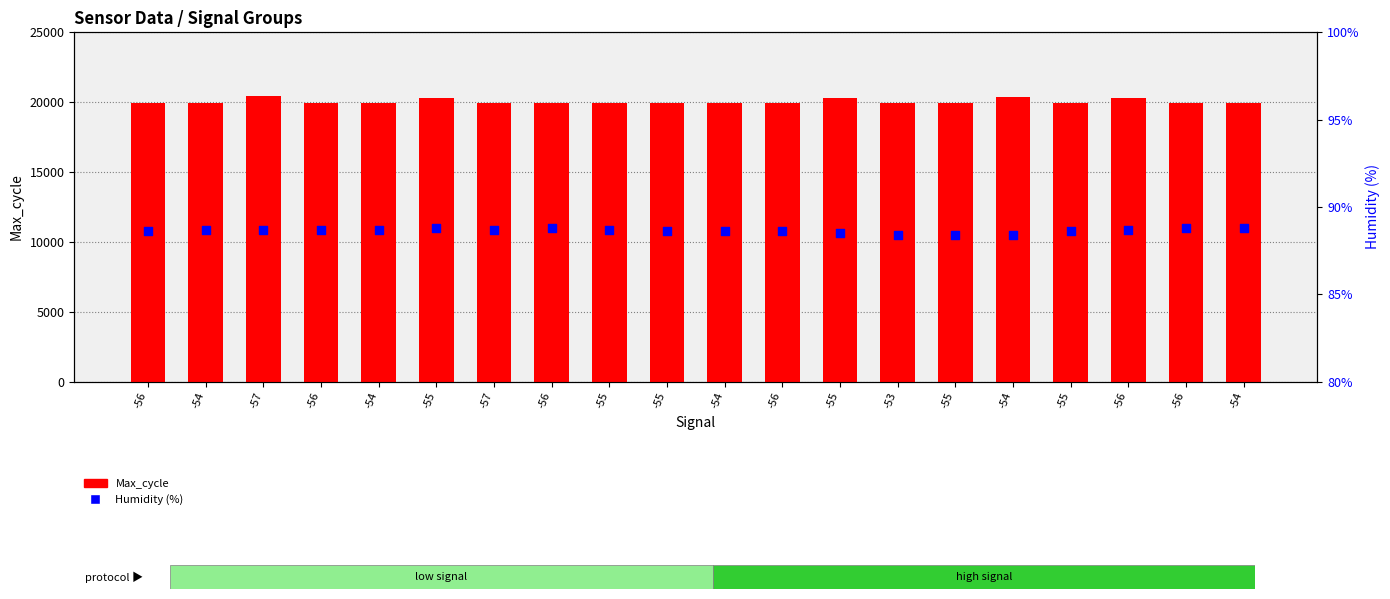

Which series has the widest spread of Y values?

Max_cycle